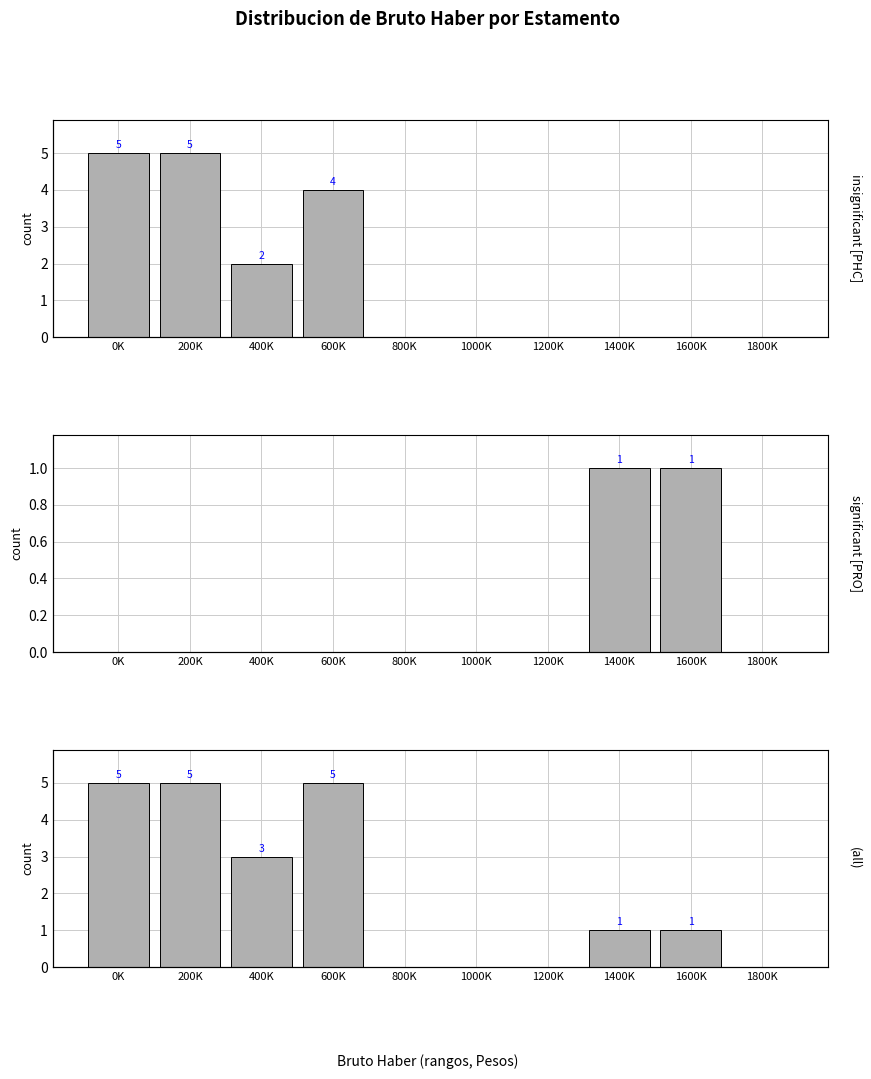

Between 200K and 1200K, which series saw the biggest shift?

PROFESOR HORAS CLASES [insignificant]